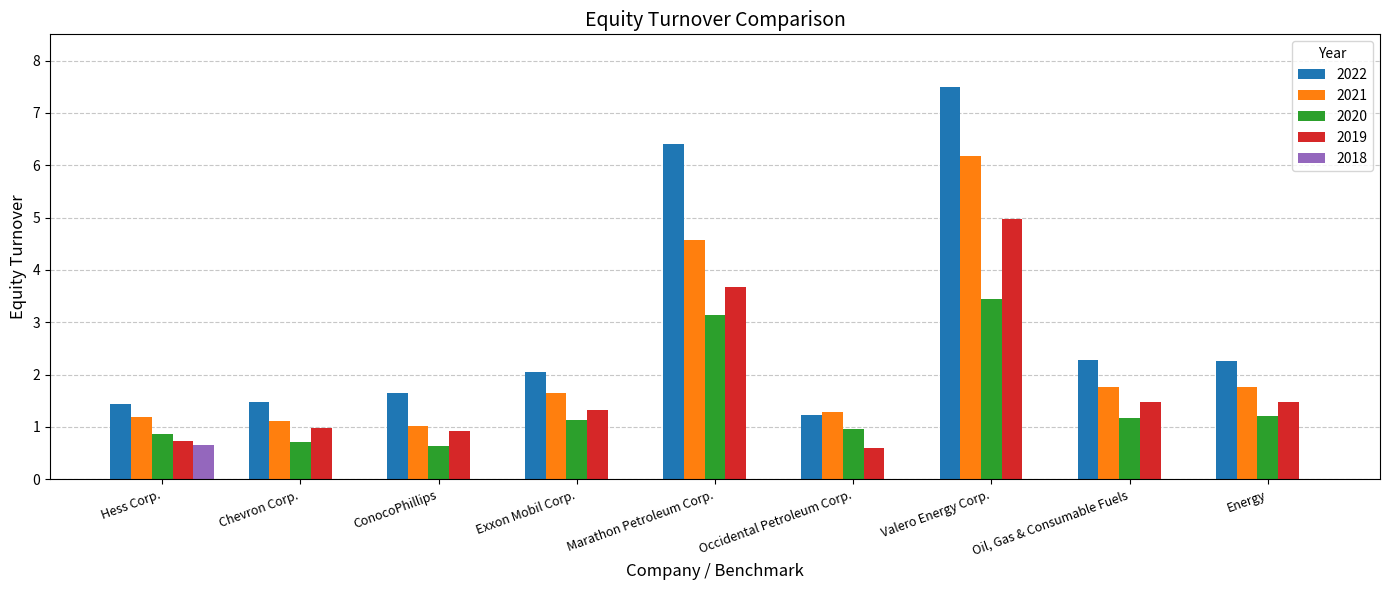

Are the bars horizontal?

No